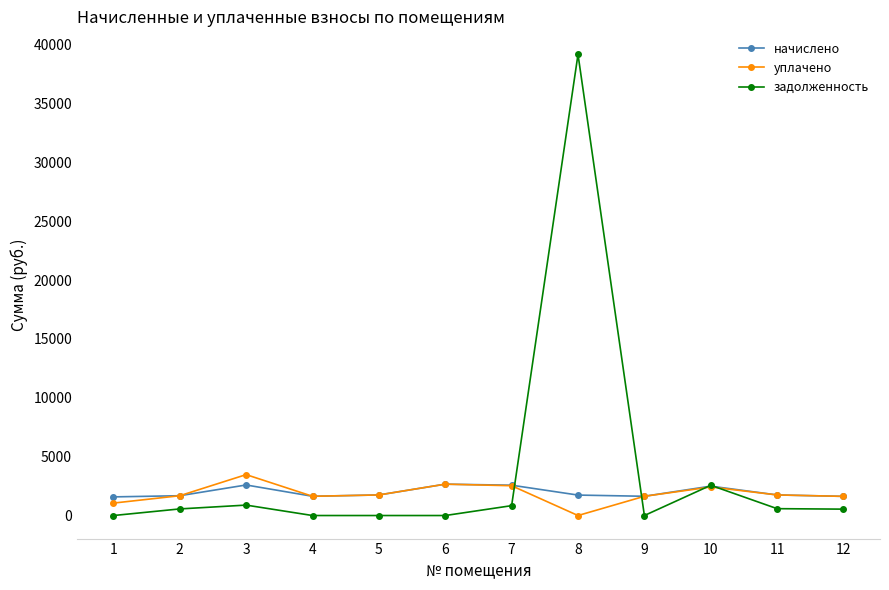

What is the highest value of the задолженность series?

39177.7